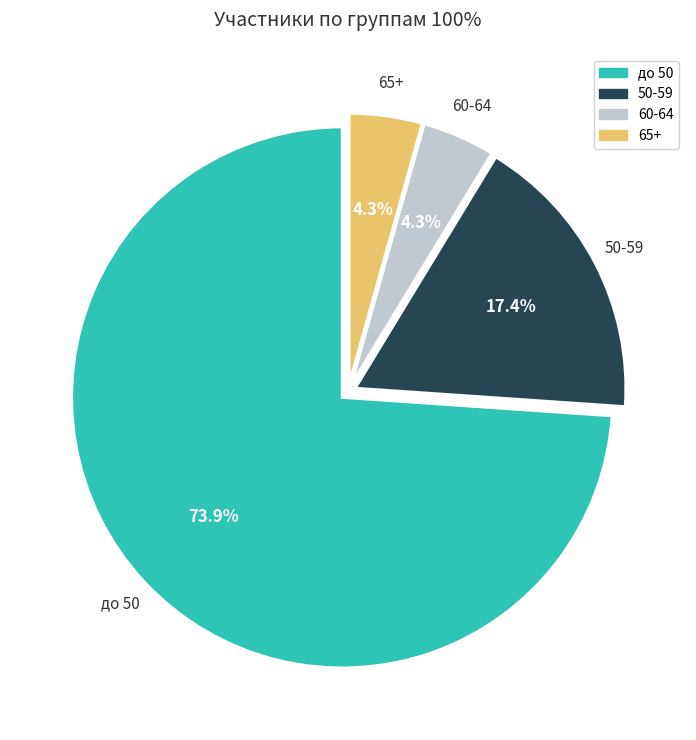

To the nearest percent, what is the difference between the 60-64 and до 50 slice percentages?

70%